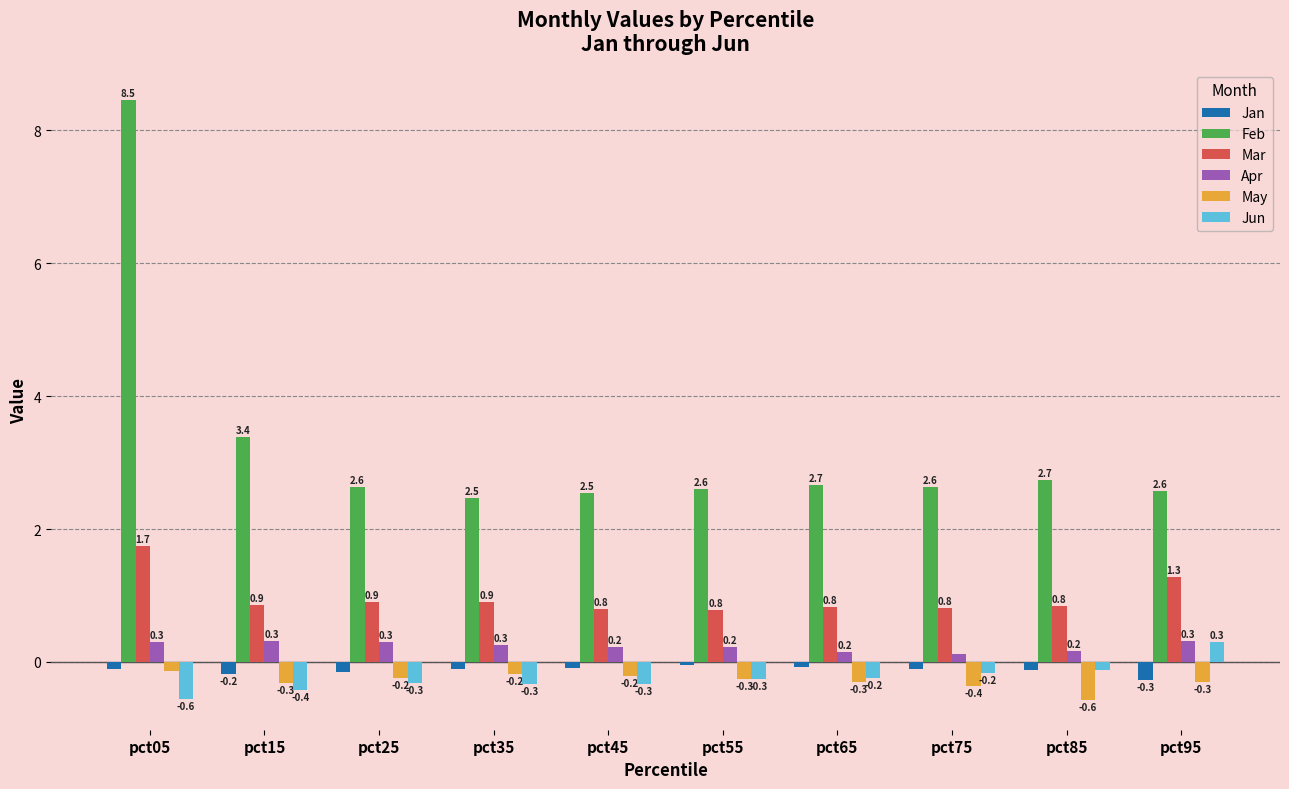

The Feb series shows 5.3 at pct15. True or false?

False